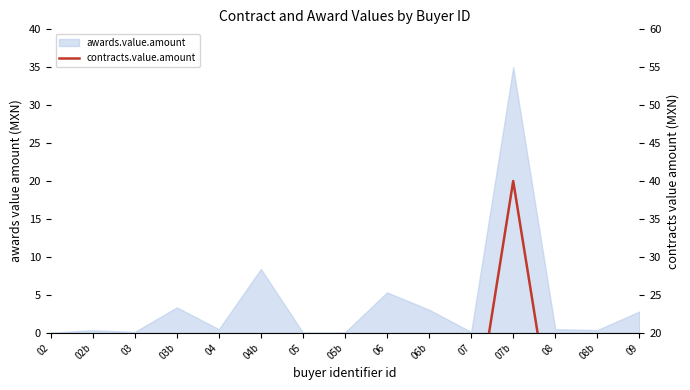

How many interior local valleys (lower than both neighbors) does the data have?

5